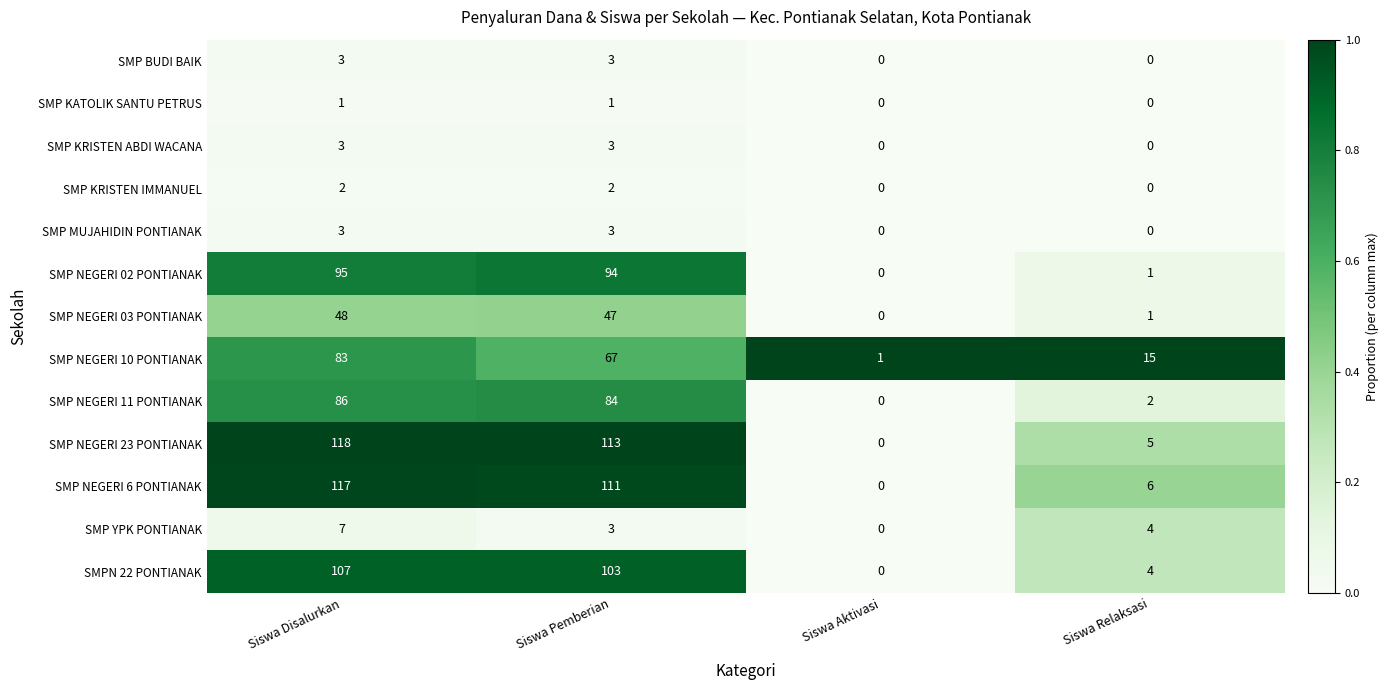

The value of SMP NEGERI 6 PONTIANAK at Siswa Aktivasi is -58. True or false?

False